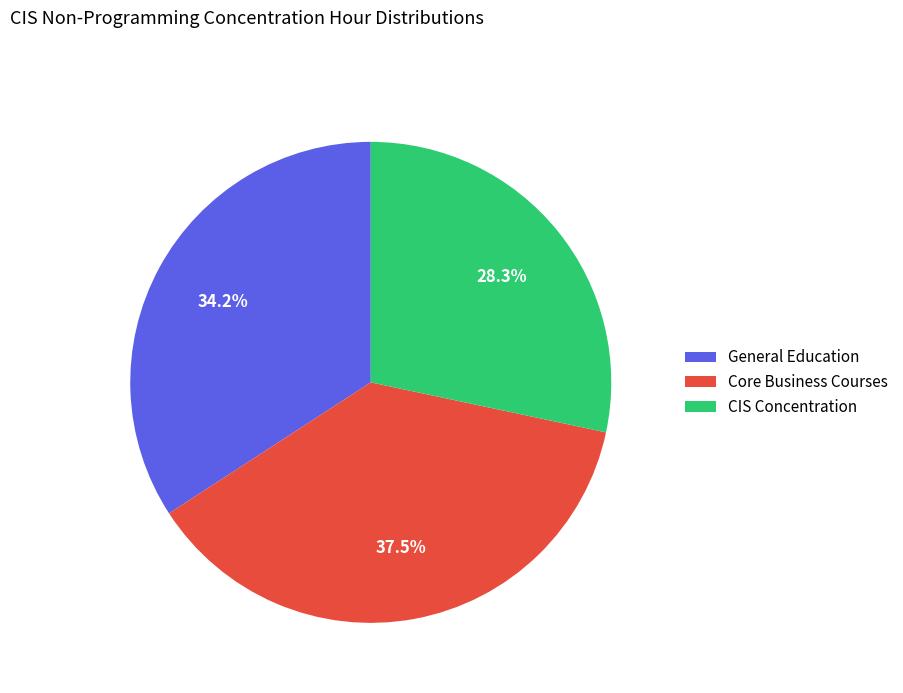

True or false: CIS Concentration accounts for 28% of the total.

True